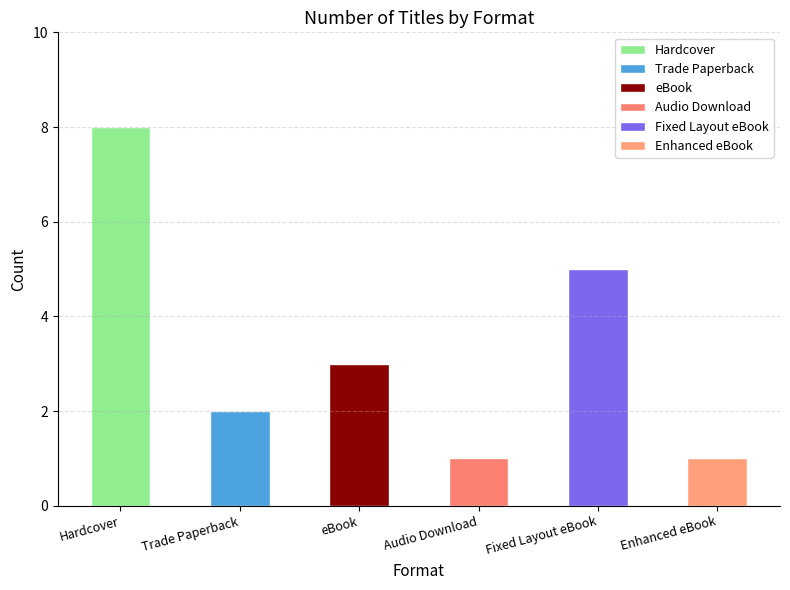

Reading left to right, what are all the values shown in this chart?

8	2	3	1	5	1